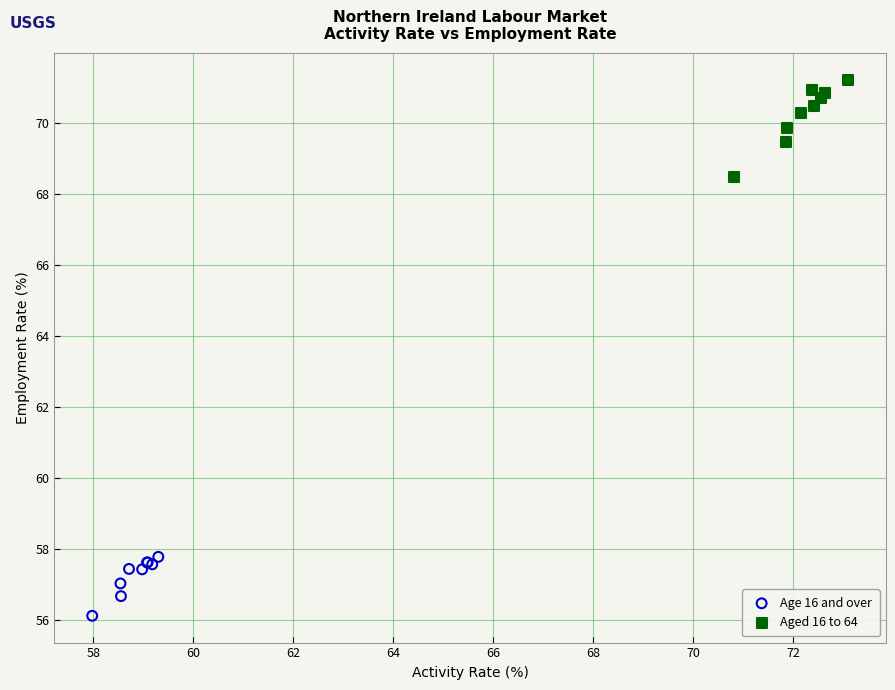

Which series contains the highest Y value?

Aged 16 to 64